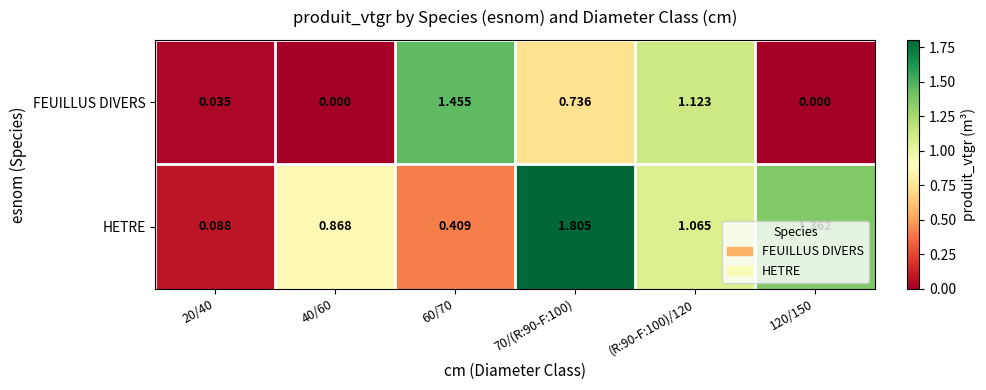

Between (R:90-F:100)/120 and 120/150, which series saw the biggest shift?

FEUILLUS DIVERS